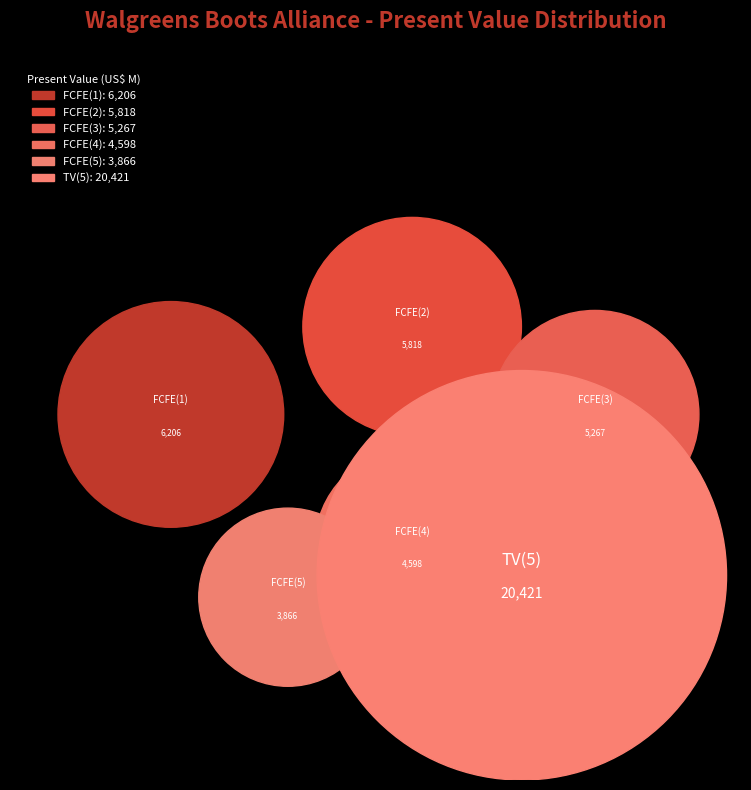

Do FCFE(1) and FCFE(3) together represent more than half of the pie?

No